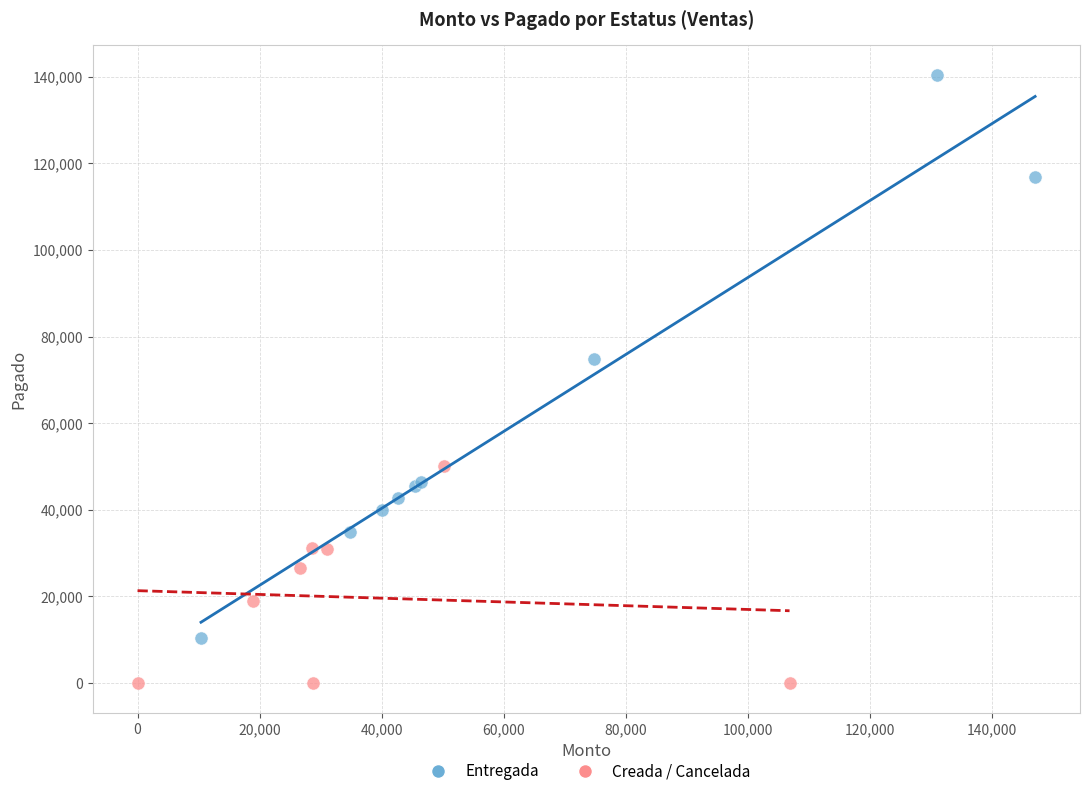

Which series has the widest spread of Y values?

Entregada